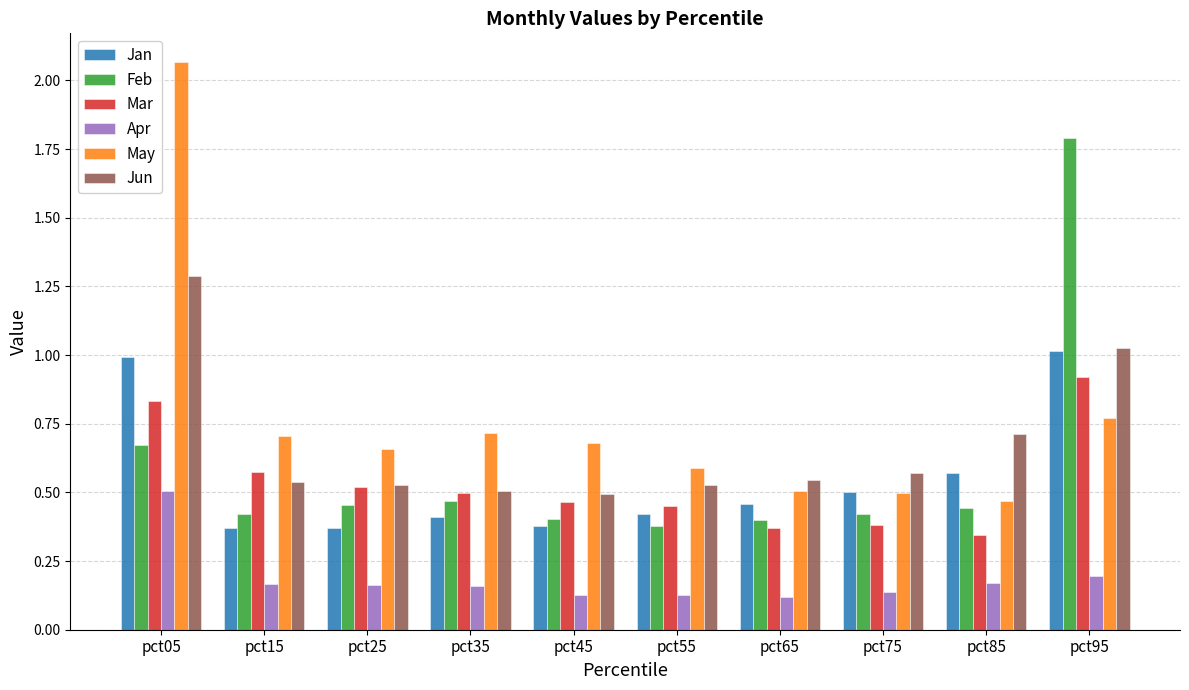

Does the chart contain any negative values?

No